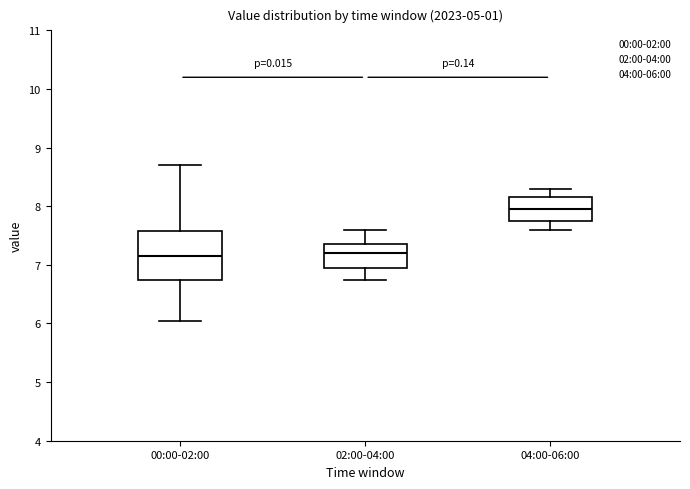

Where does the median line of the box for 04:00-06:00 sit on the y-axis? The values are not printed on the chart, so give them approximately, as read against the axis.

8.0